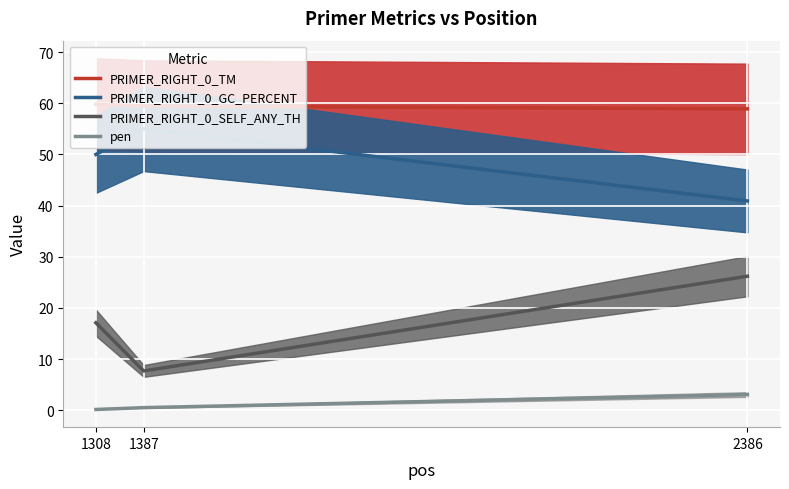

The PRIMER_RIGHT_0_SELF_ANY_TH series shows 26.2 at 2386. True or false?

True